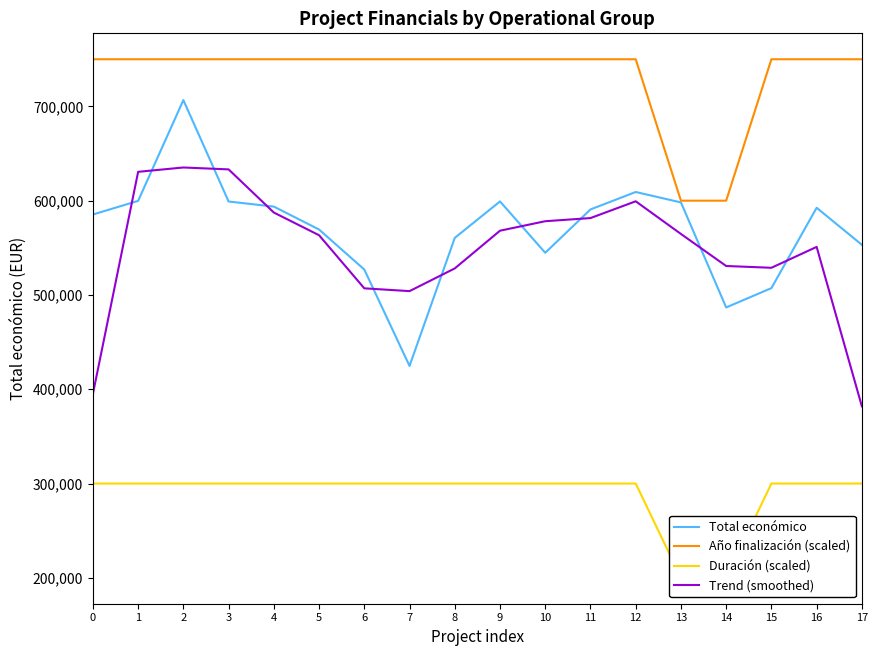

What is the maximum value shown in the chart?

750000.0